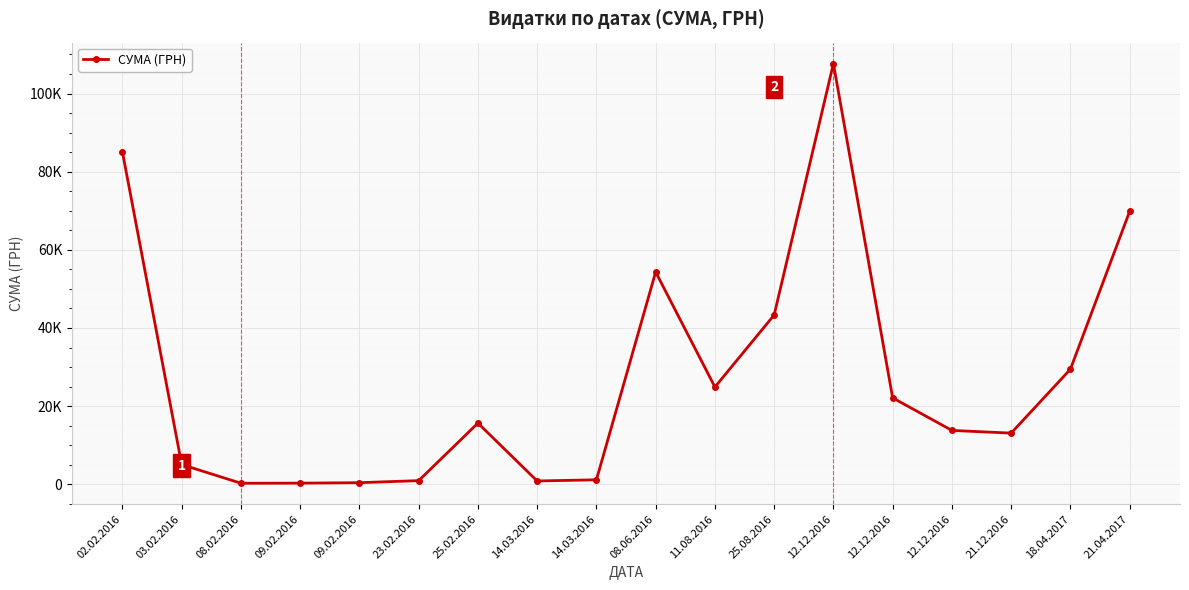

What is the value of the 16th point from the left?

13100.0